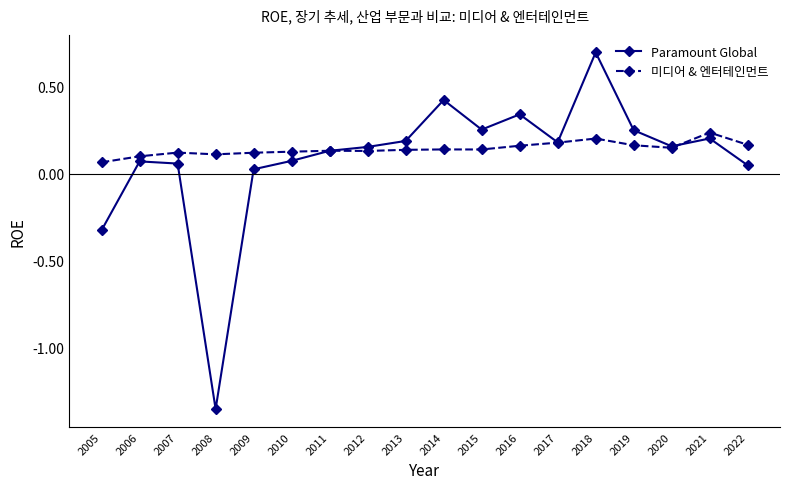

At how many categories does at least one series exceed 0?

18